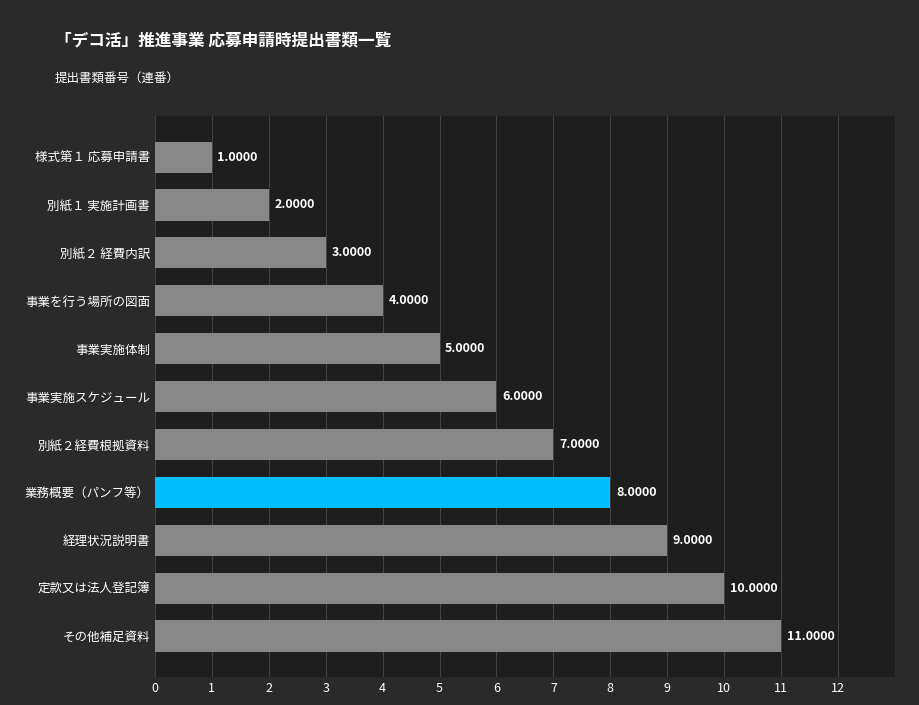

What is the label of the 11th bar from the top?

その他補足資料